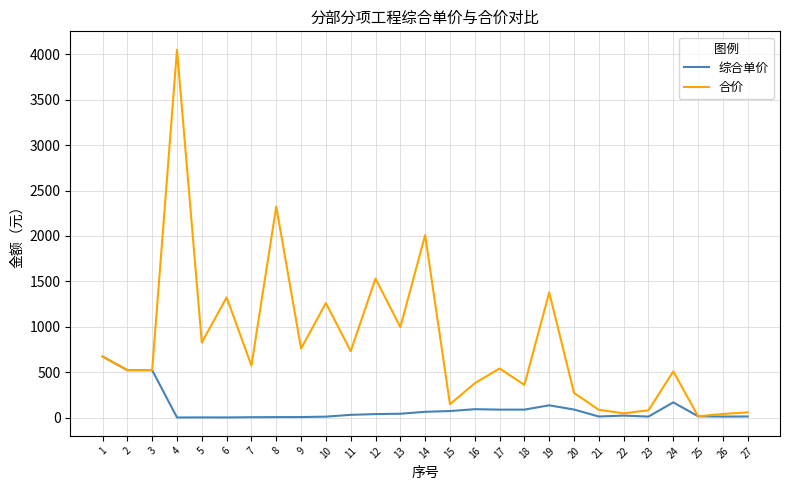

What is the difference between the 合价 values at 8 and 23?

2241.0